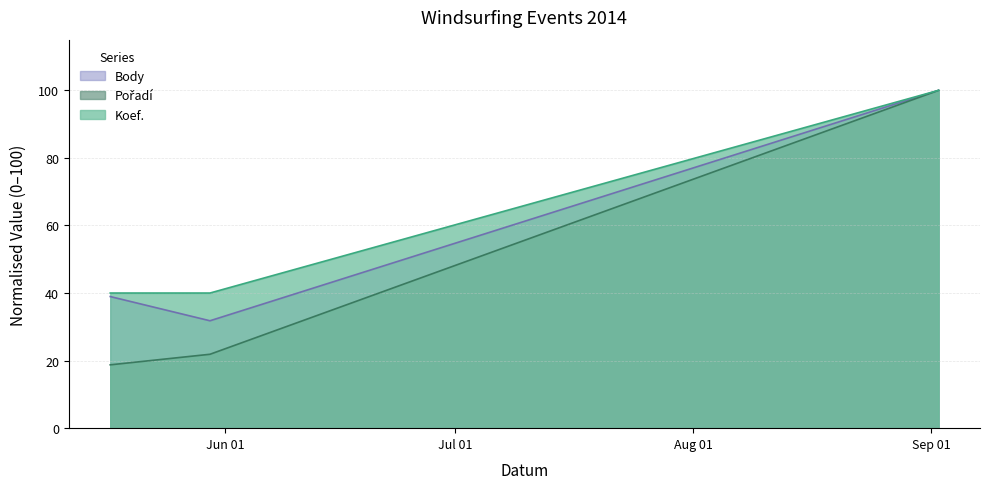

What position from the left is 2014-09-02?

3